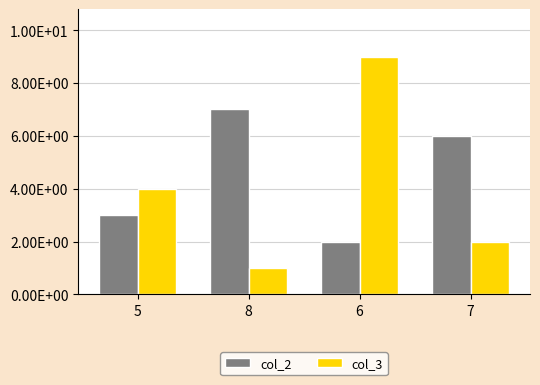

Which series has the largest range (max minus min)?

col_3